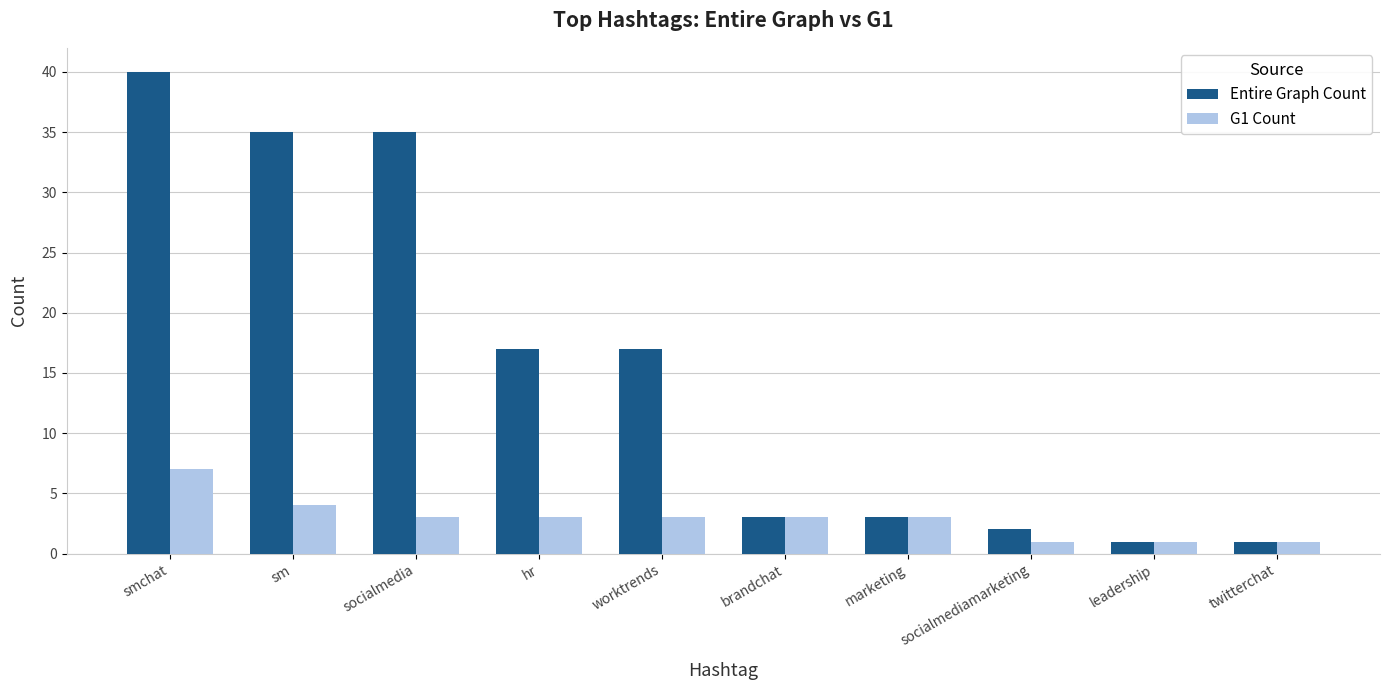

What is the sum of all Entire Graph Count values?

154